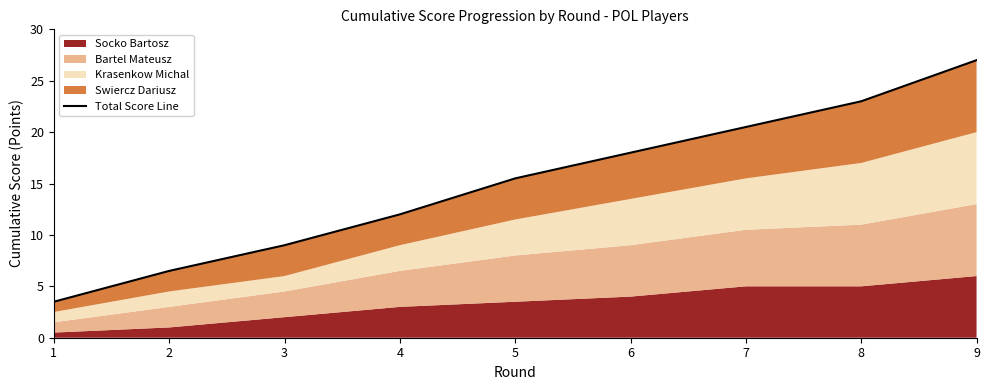

Which category has the lowest value across all series?

1